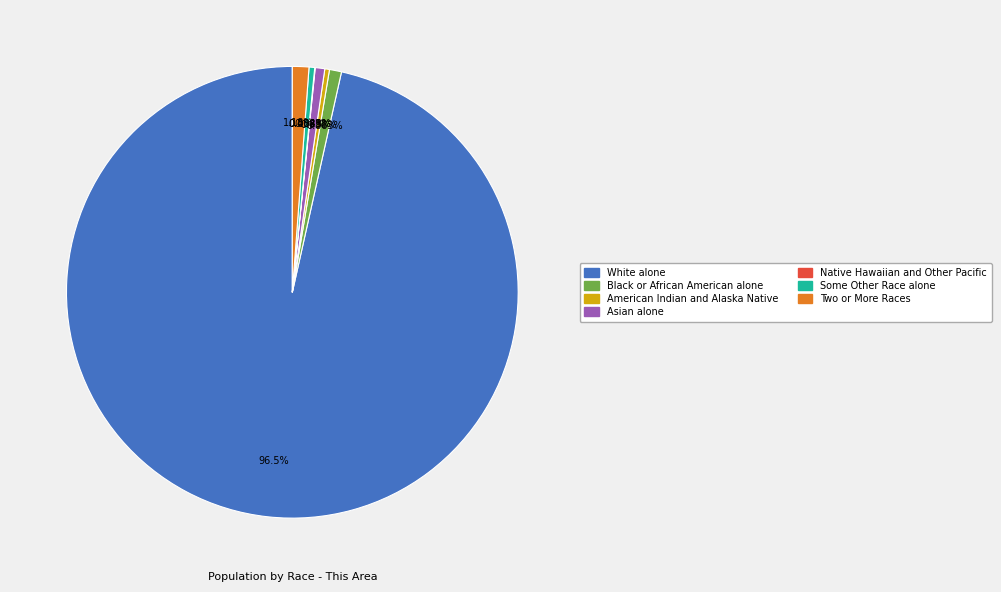

Combined, what portion of the pie is Asian alone and American Indian and Alaska Native?

1.0%